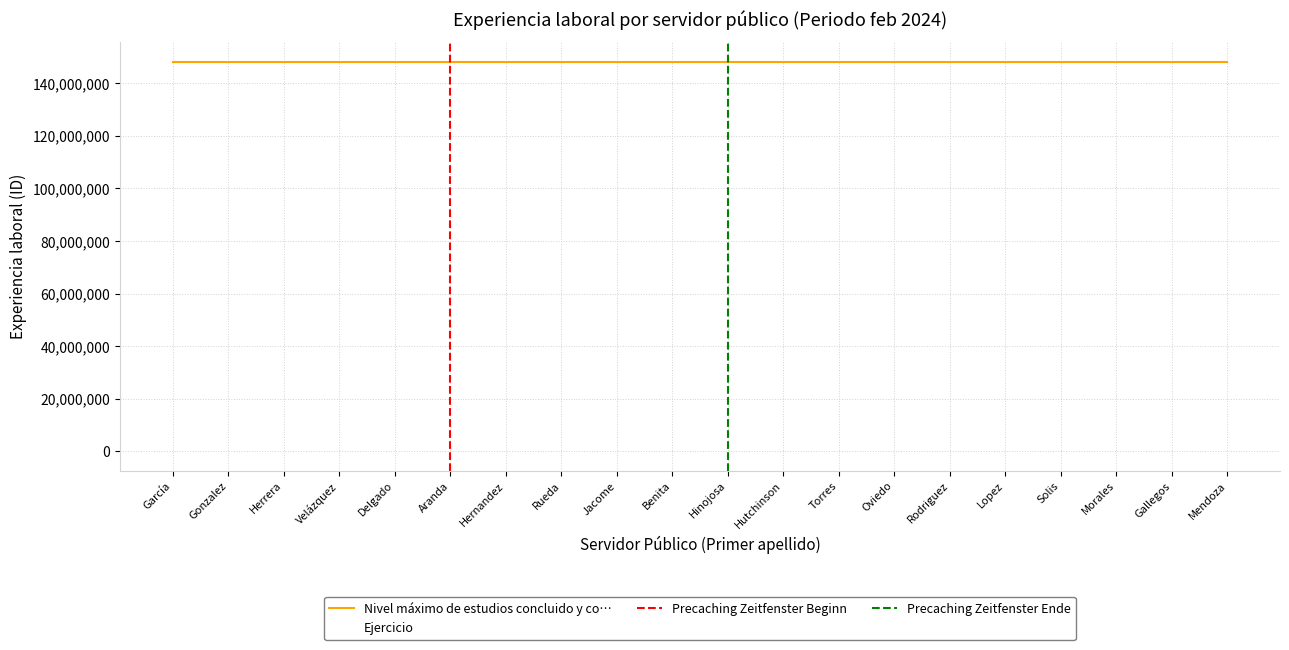

Is the value of Ejercicio at Mendoza greater than the value of Nivel máximo de estudios concluido y co… at Torres?

No